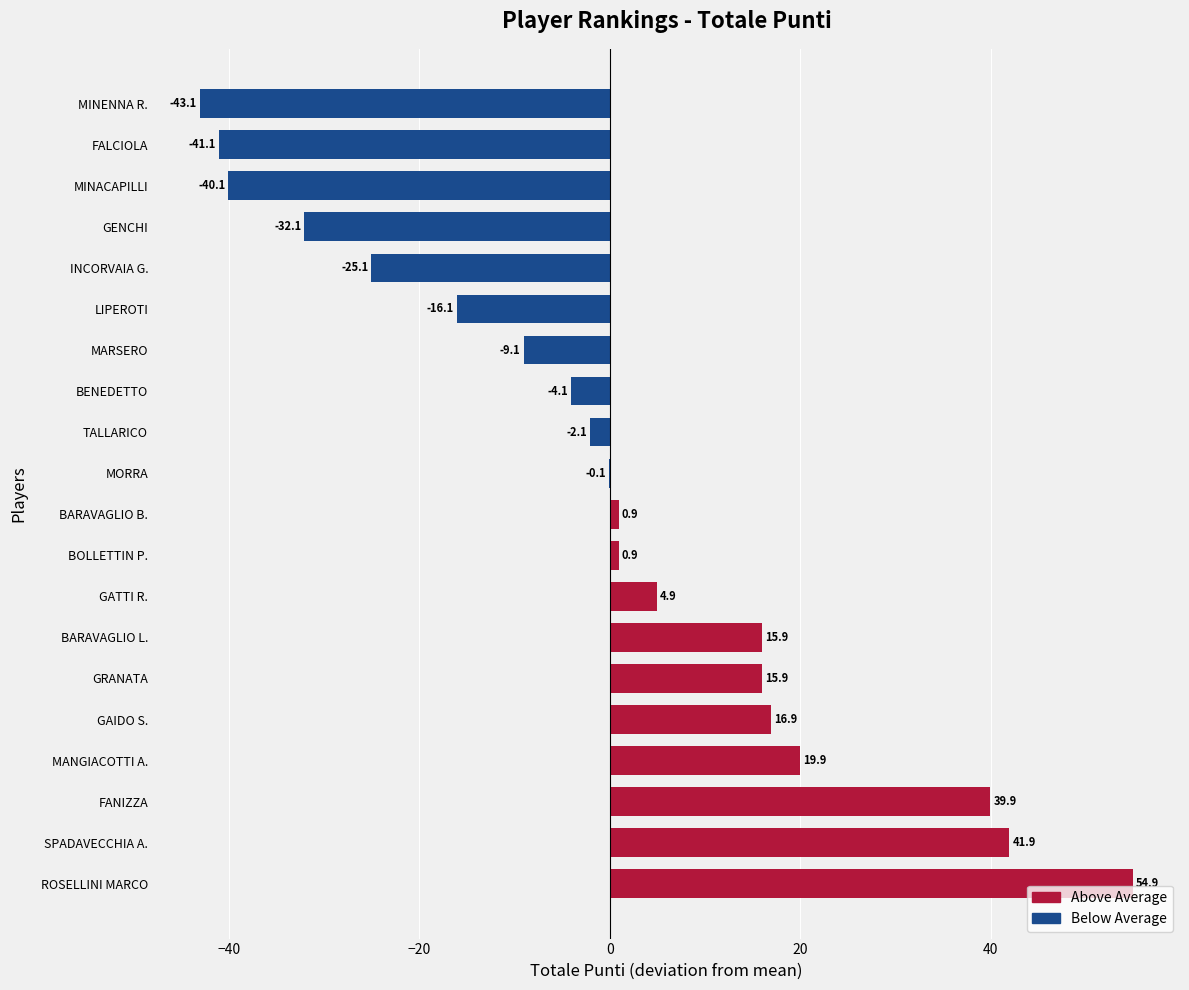

At which category does the chart reach its peak across all series?

ROSELLINI MARCO